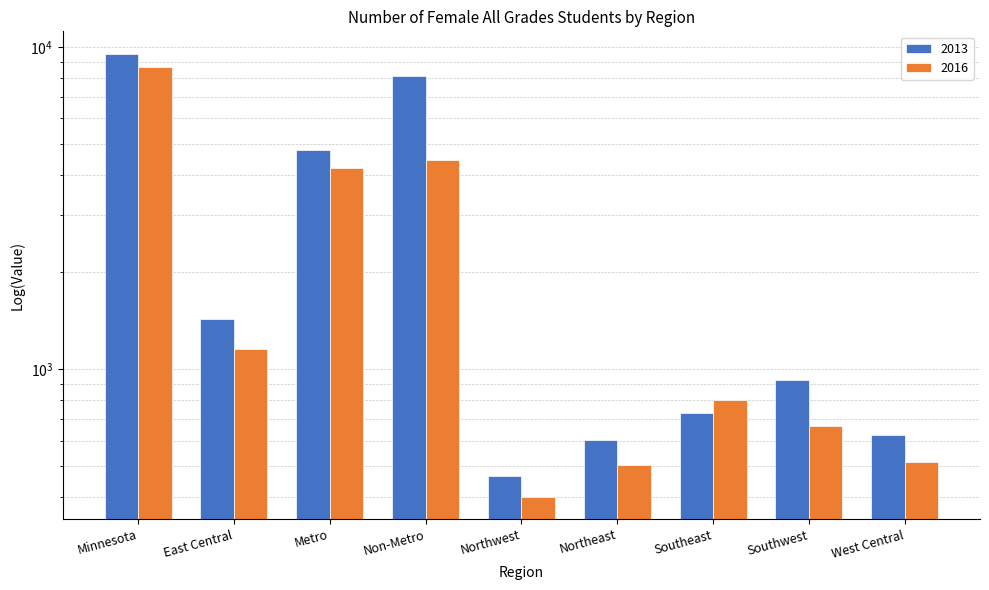

What position from the right is Non-Metro?

6